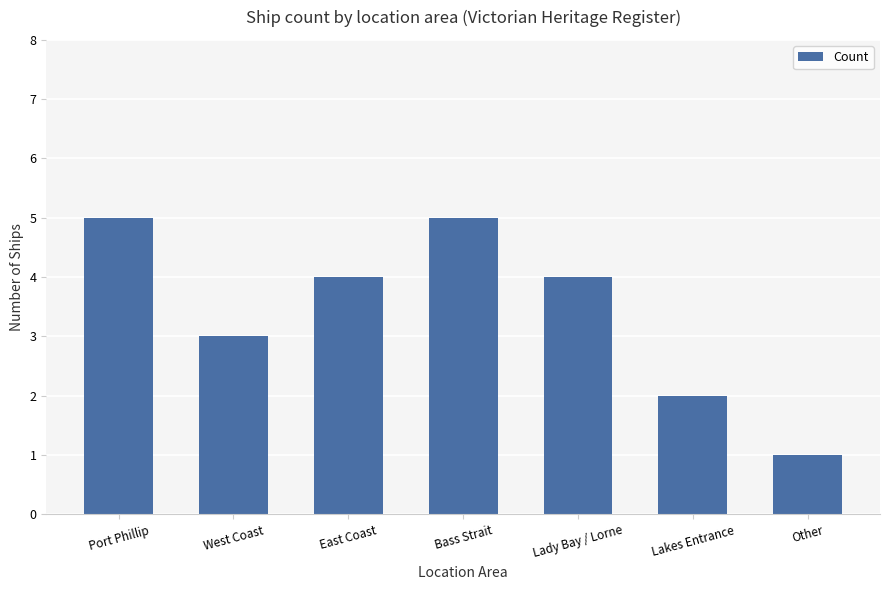

What is the label of the 3rd bar from the right?

Lady Bay / Lorne